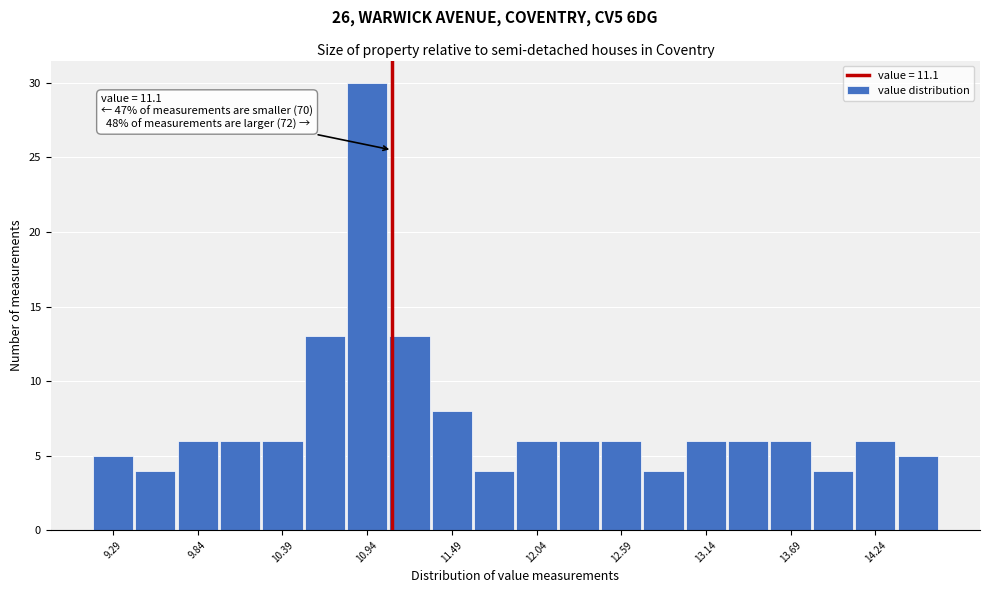

Around what value on the x-axis is the tallest bar? Give the approximate position of its centre, as read against the axis.

10.9